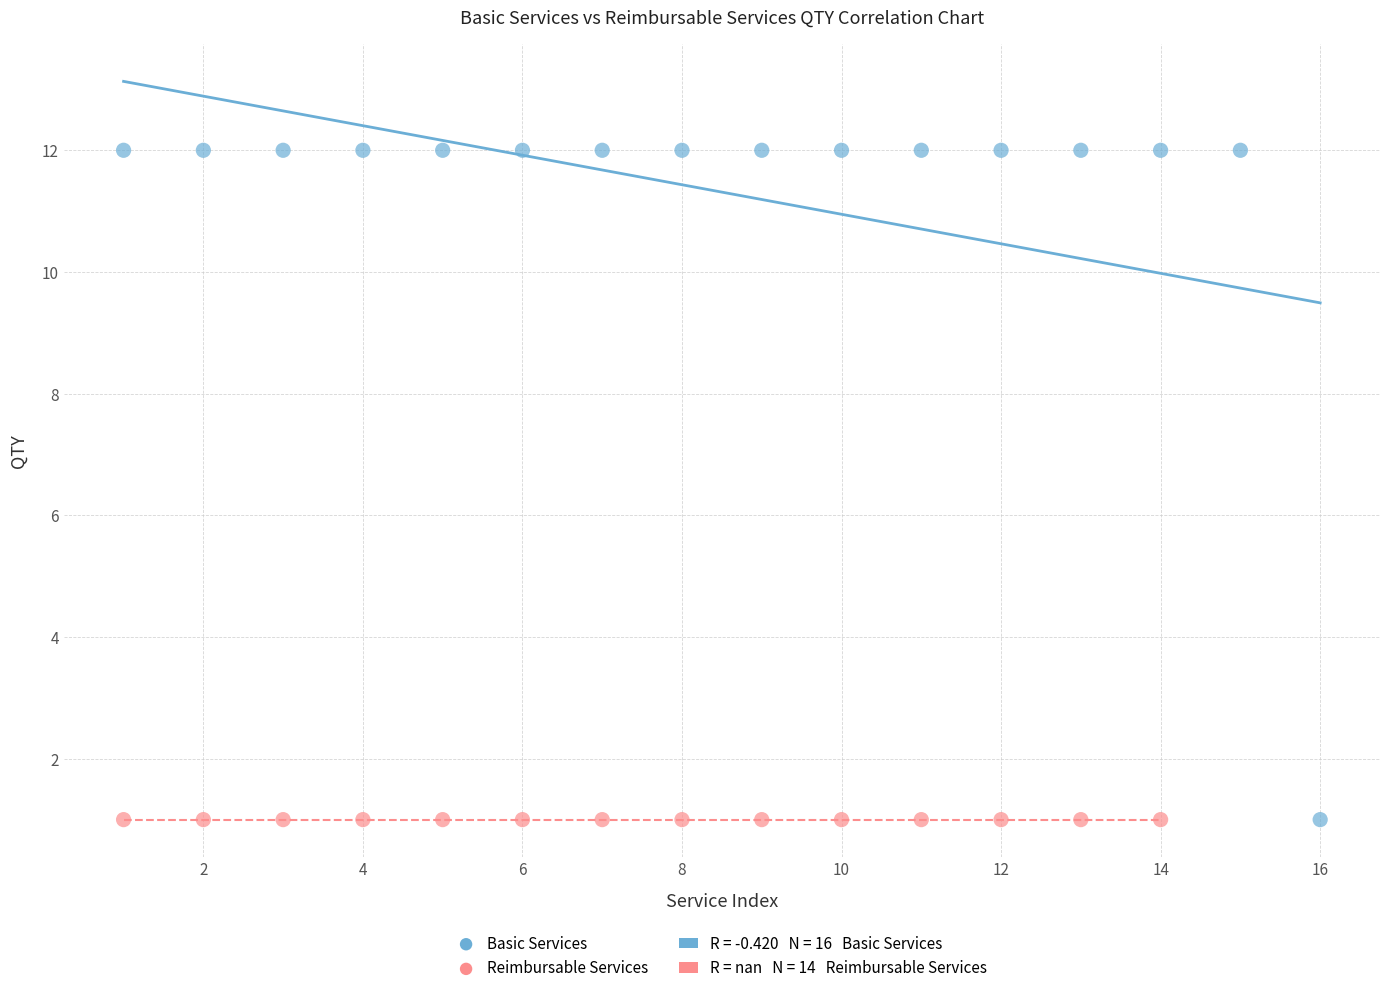

Which series contains the highest Y value?

Basic Services